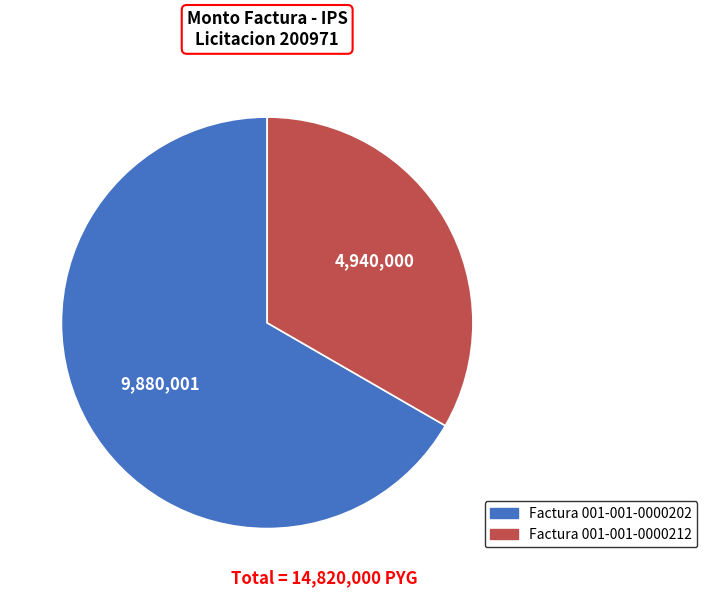

What is the ratio of the value at Factura 001-001-0000202 to the value at Factura 001-001-0000212?

2.0